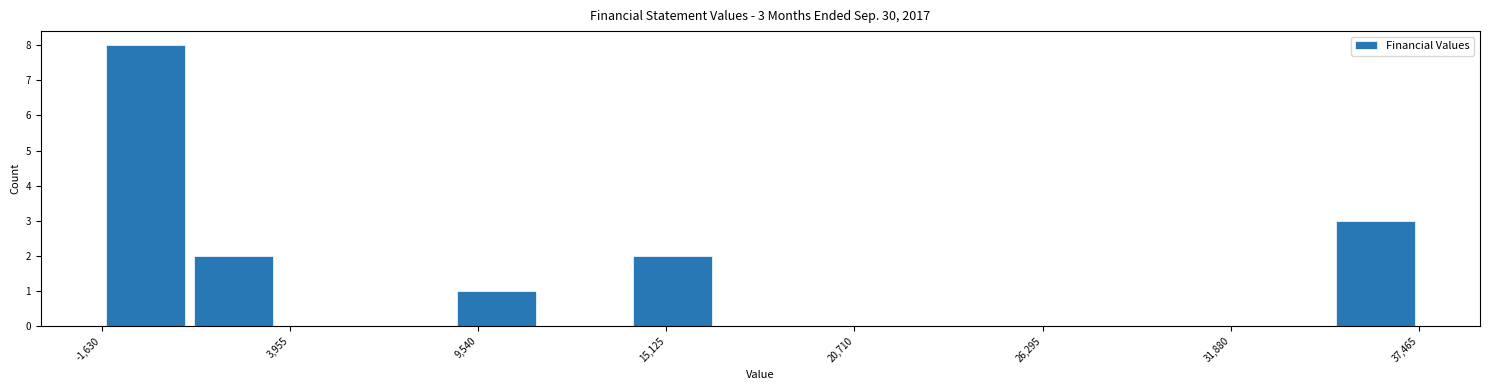

Around what value on the x-axis is the tallest bar? Give the approximate position of its centre, as read against the axis.

0